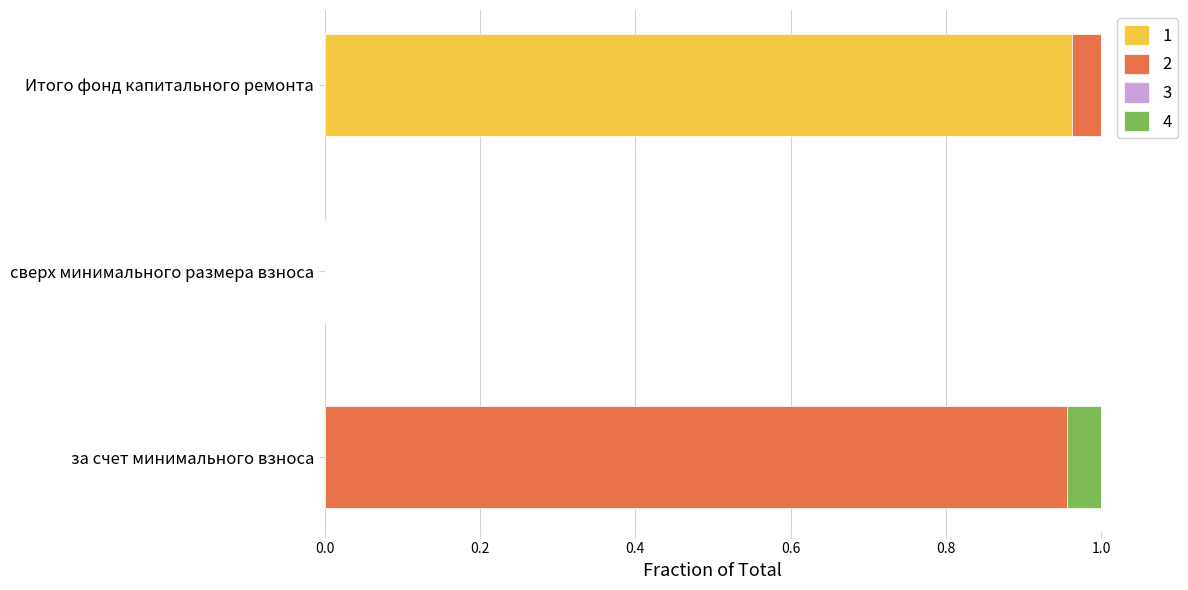

The 1 series shows 0.7 at за счет минимального взноса. True or false?

False